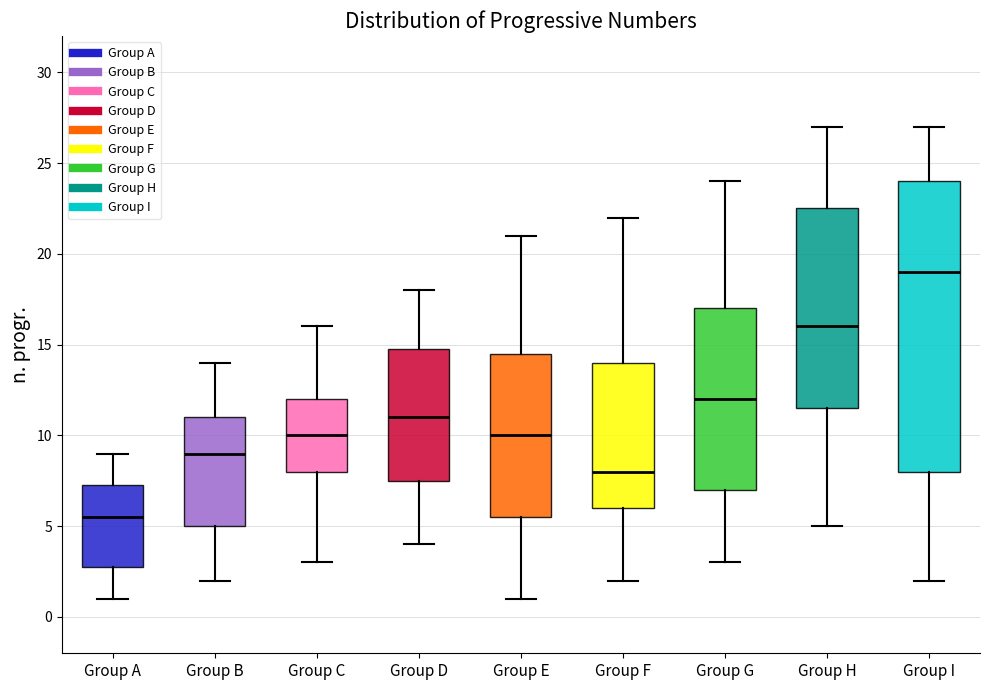

Which box is the tallest, from its lower edge to its upper edge?

Group I